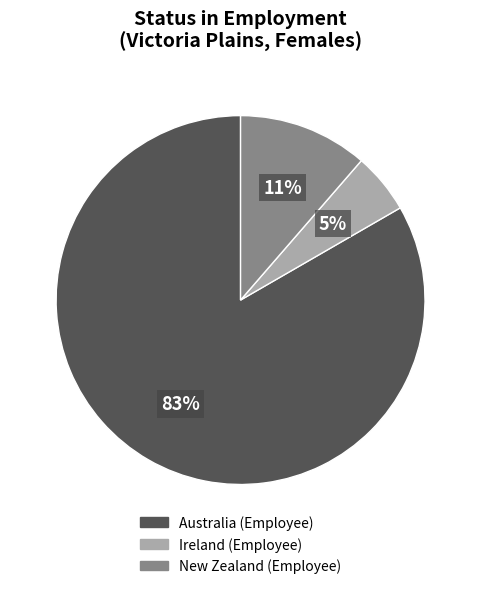

How many segments does this pie chart have?

3